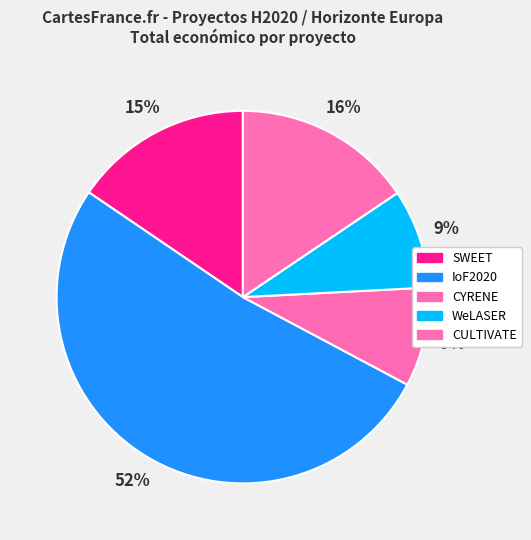

How many segments does this pie chart have?

5